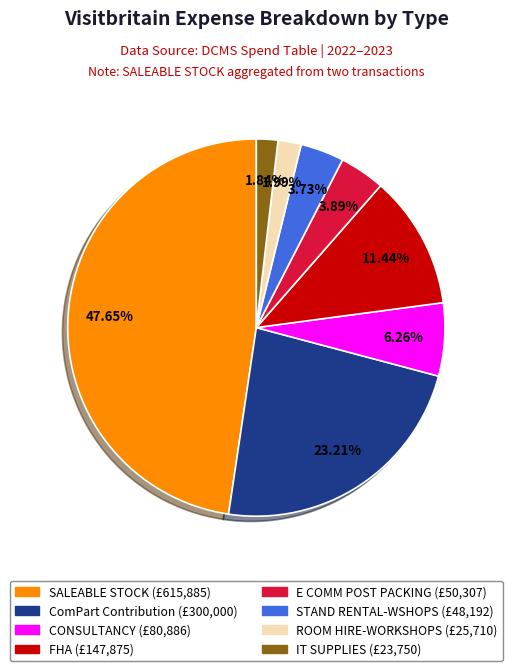

What is the ratio of the value at E COMM POST PACKING to the value at FHA?

0.3